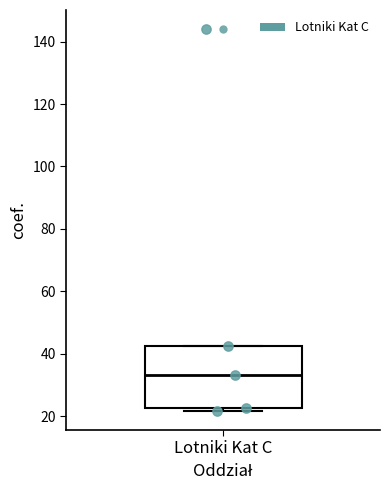

Read this box plot against the y-axis: the position of the median line, the range covered by the box, and the ends of both whiskers. The values are not printed on the chart, so give them approximately, as read against the axis.

median 34, box 22 to 42, whiskers 22 (just below the box's lower edge) to 42